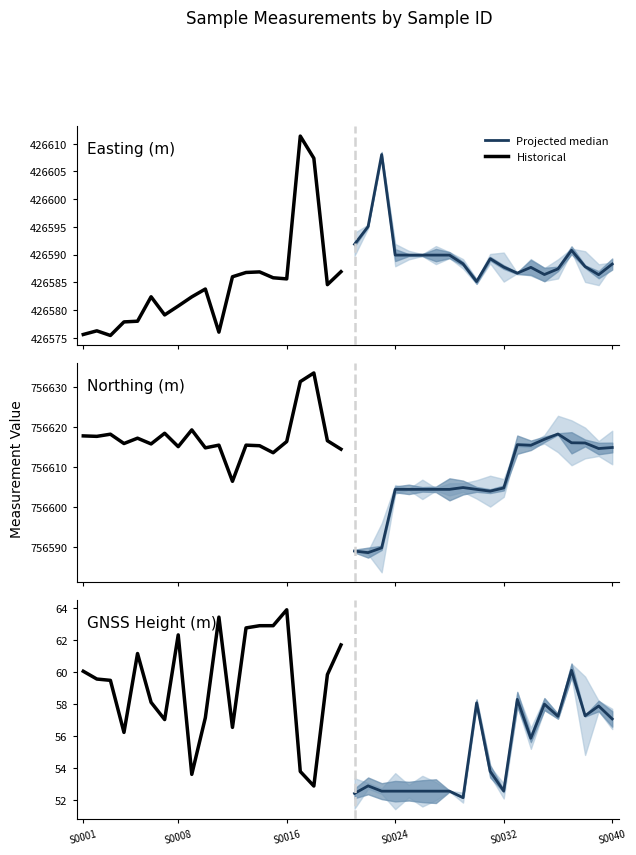

Rank the series at 19 from highest to lowest value.

Historical, Projected median